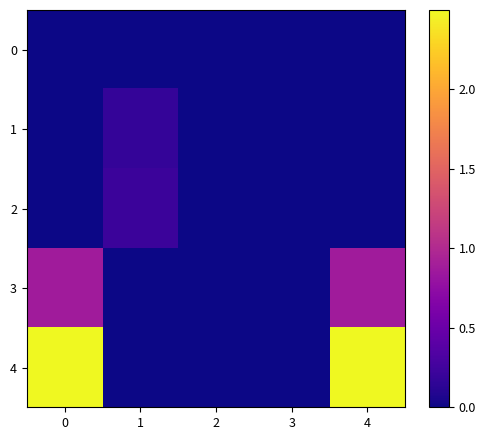

What is the difference between the highest and lowest values at 0?

2.5